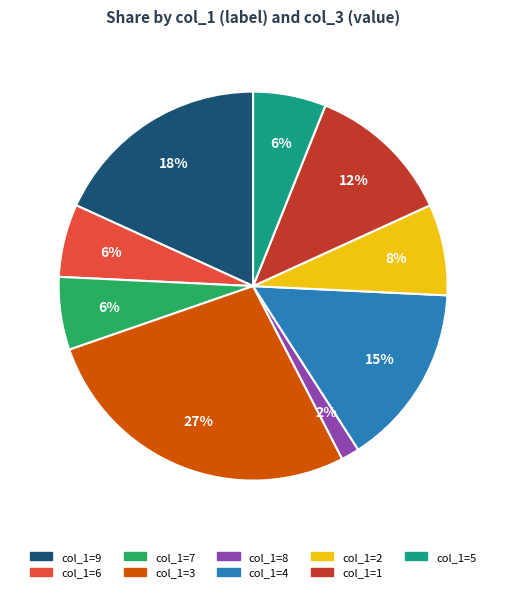

Does any single category account for the majority?

No